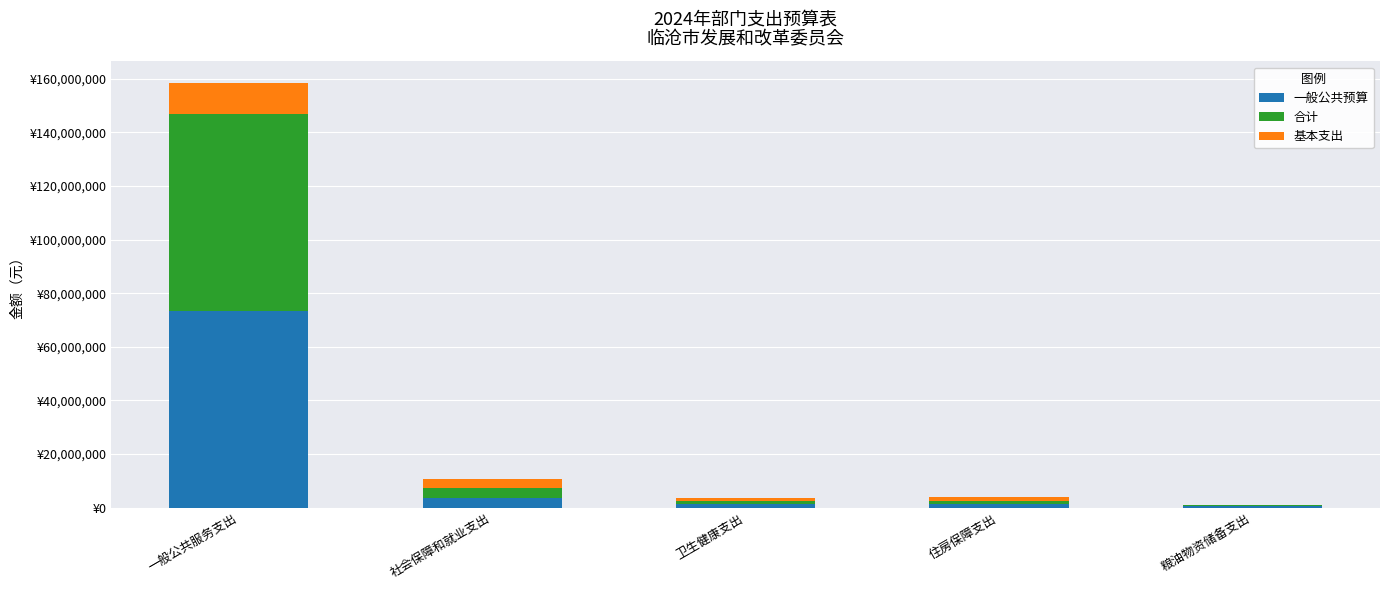

What are all the series names shown in the legend?

一般公共预算, 合计, 基本支出